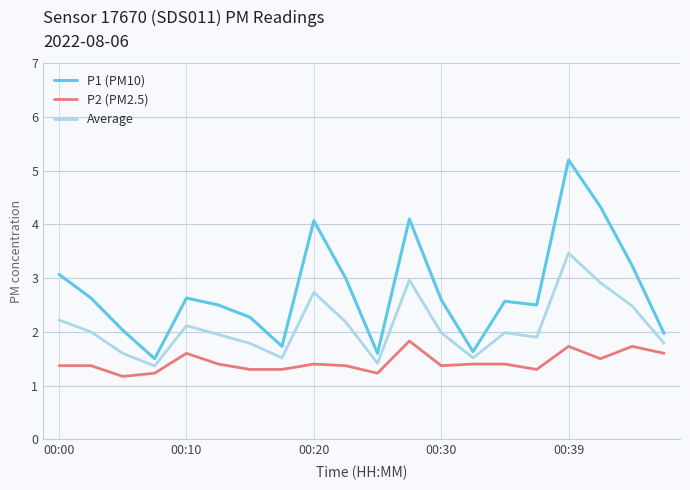

Which series has the widest spread of values?

P1 (PM10)